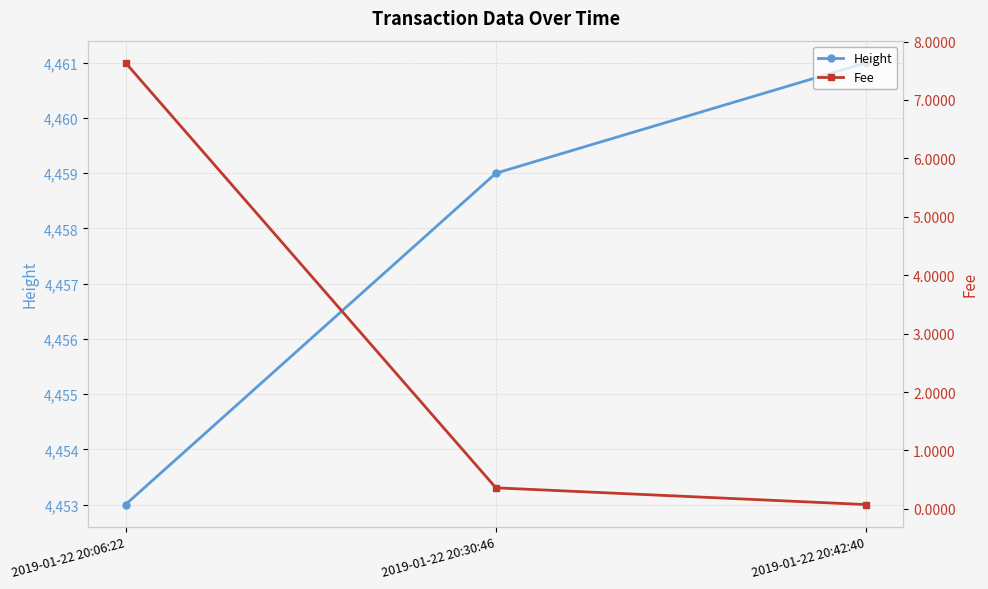

Rank the series by their average value, from lowest to highest.

Fee, Height